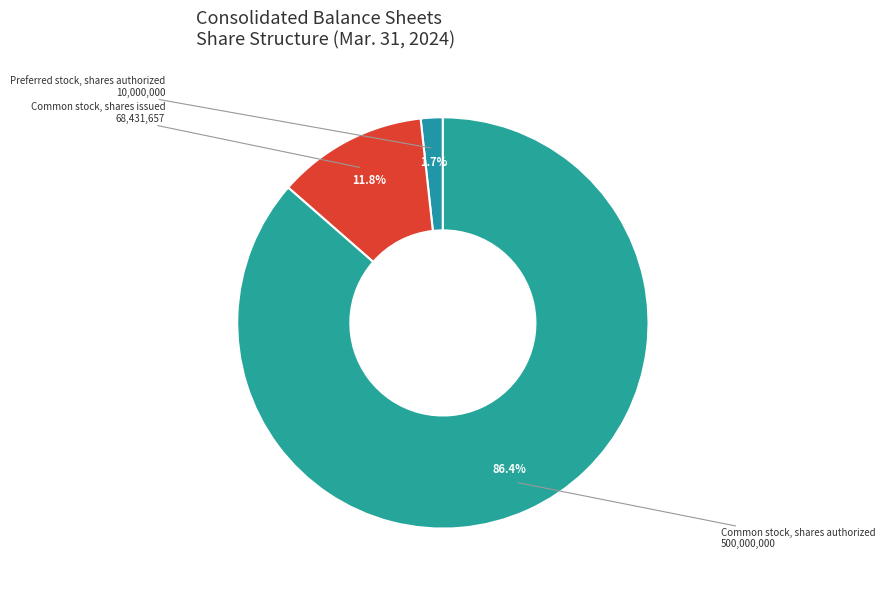

Rank the categories by value from highest to lowest.

Common stock, shares authorized, Common stock, shares issued, Preferred stock, shares authorized